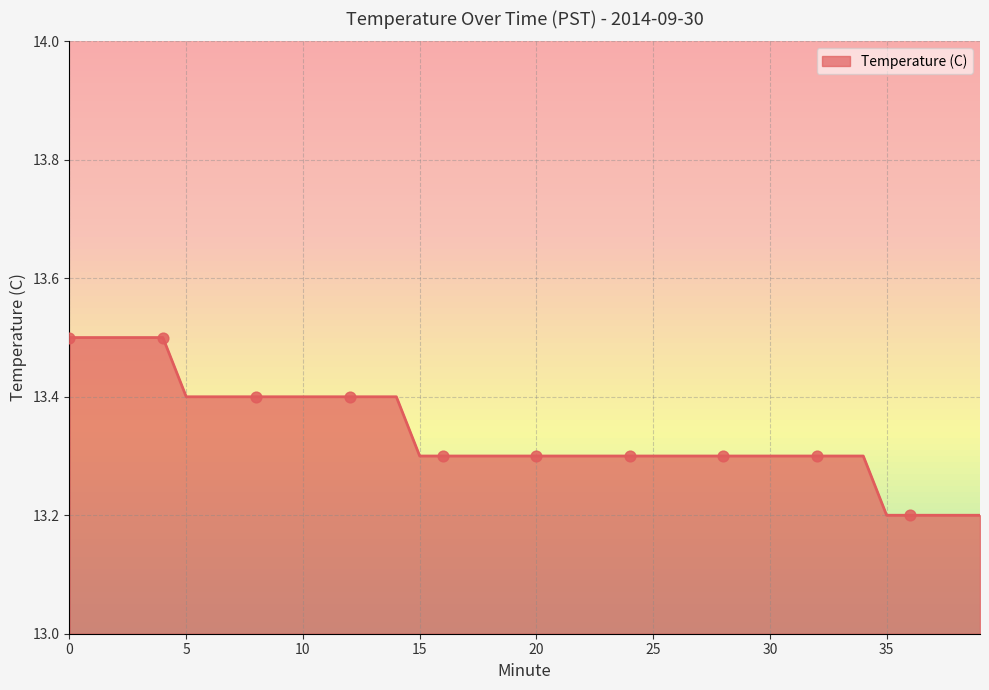

What is the smallest value displayed?

13.2